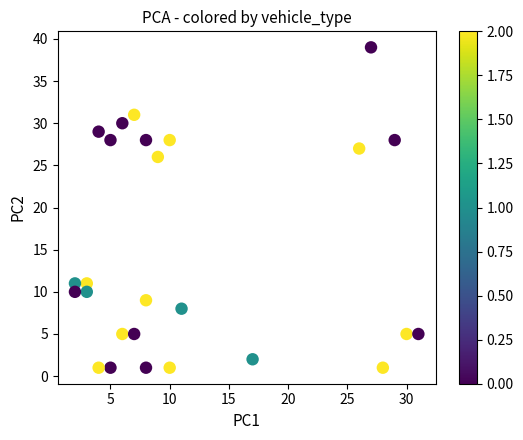

What Y value in the scatter plot is closest to 20?

26